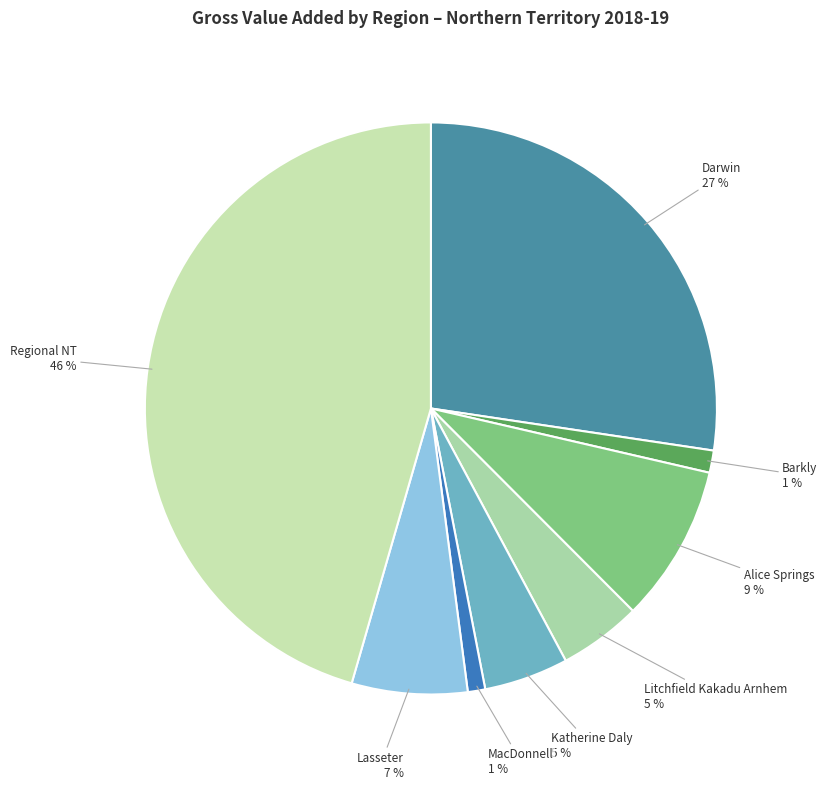

Does any single category account for the majority?

No